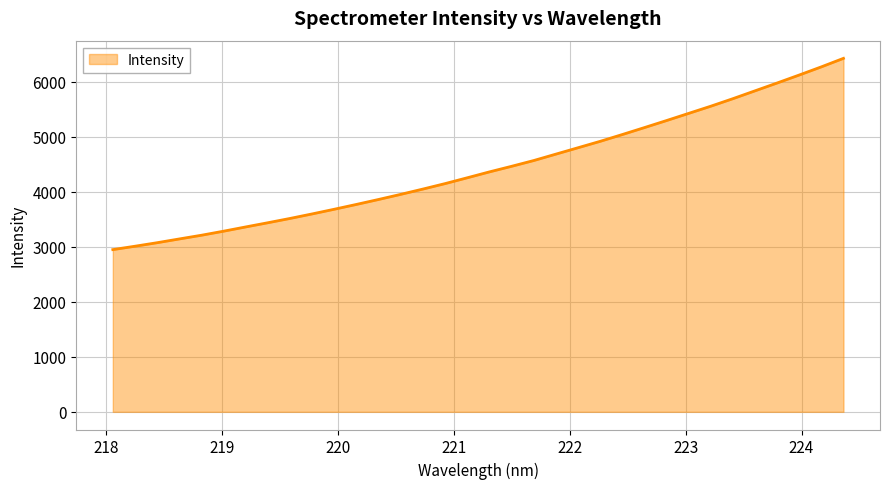

What is the greatest value displayed?

6421.4